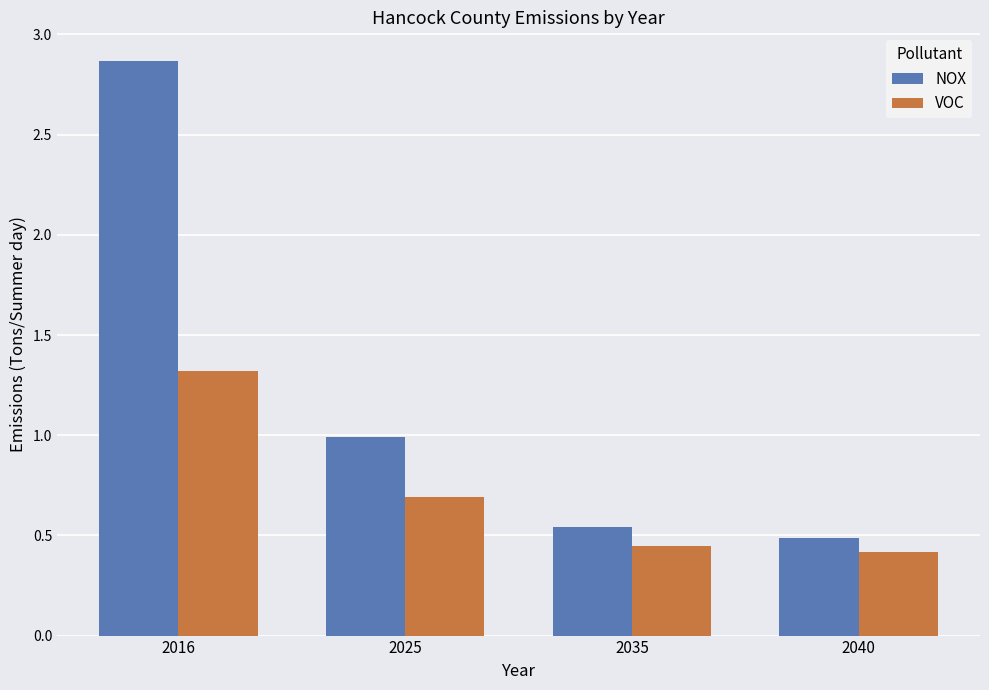

Which series has the widest spread of values?

NOX